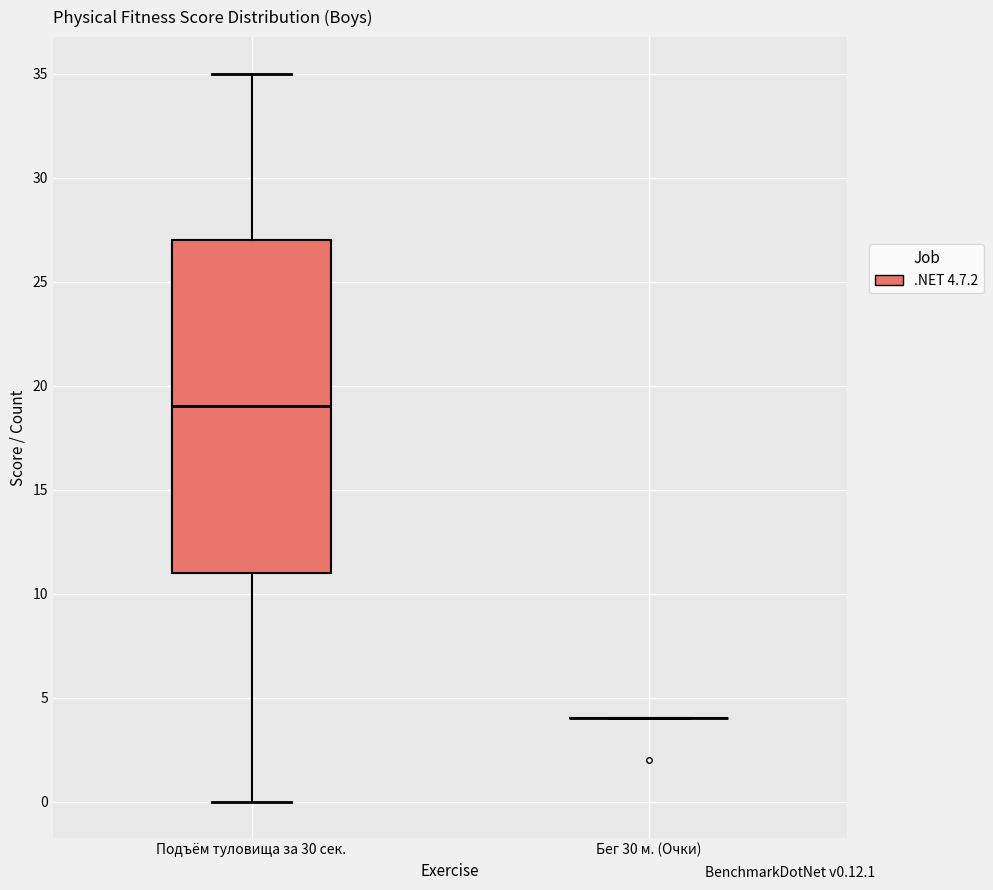

Reading left to right, transcribe this box plot: for each box, give where its median line is, the range the box spans, and where its two whiskers end, as read against the y-axis. The values are not printed on the chart, so give them approximately, as read against the axis.

Подъём туловища за 30 сек.: median 19, box 11 to 27, whiskers 0 to 35
Бег 30 м. (Очки): box collapsed to a line at 4, whiskers 4 to 4